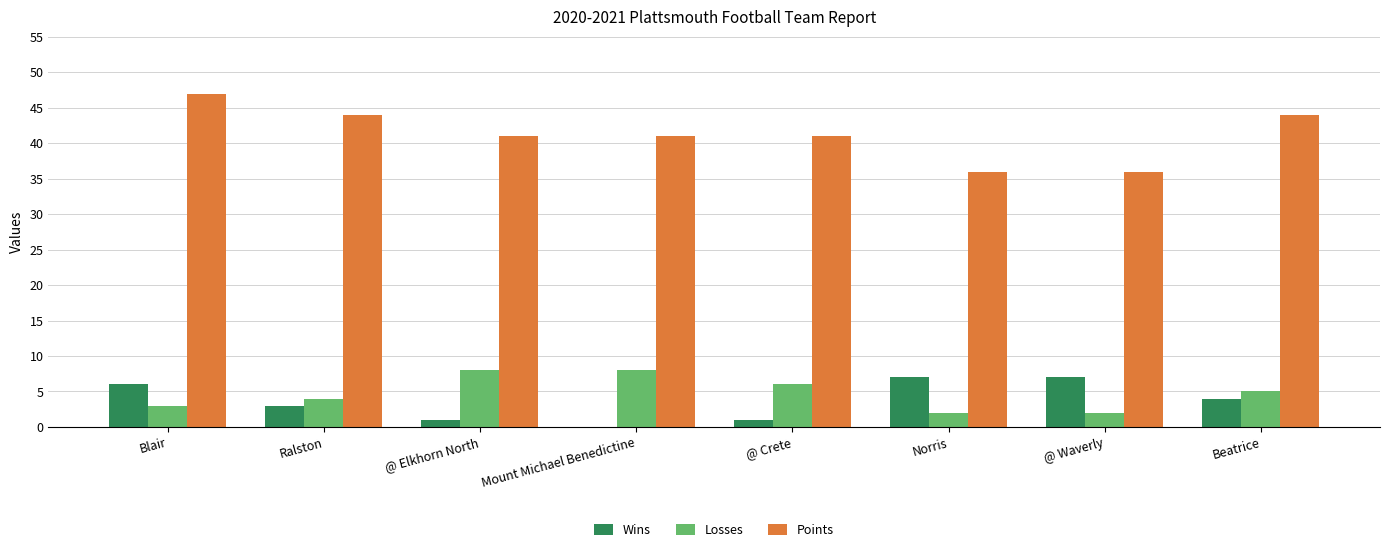

Count the number of data series in this chart.

3